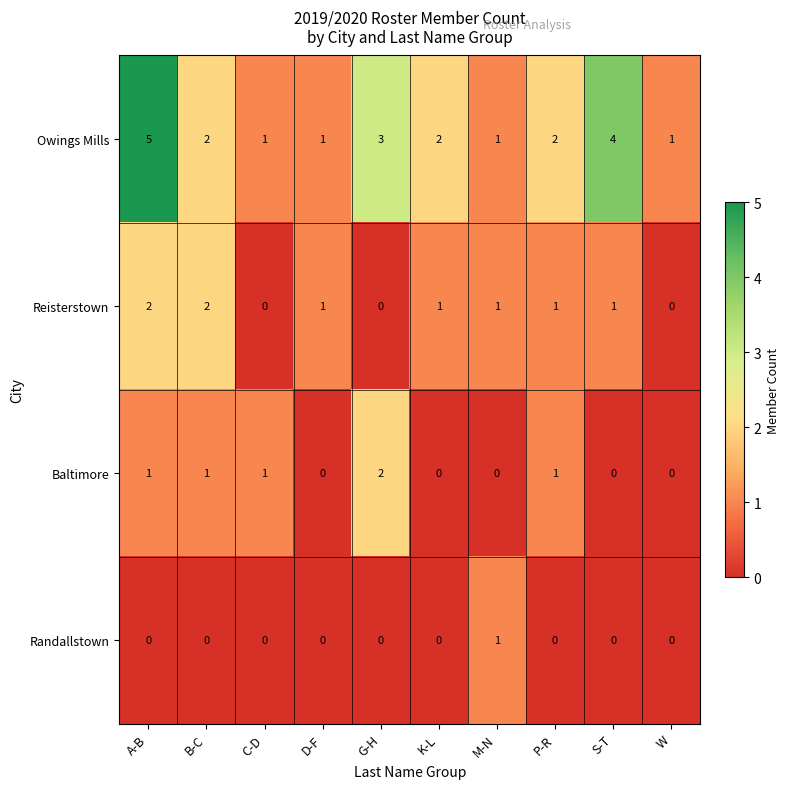

At which category does the chart reach its peak across all series?

A-B